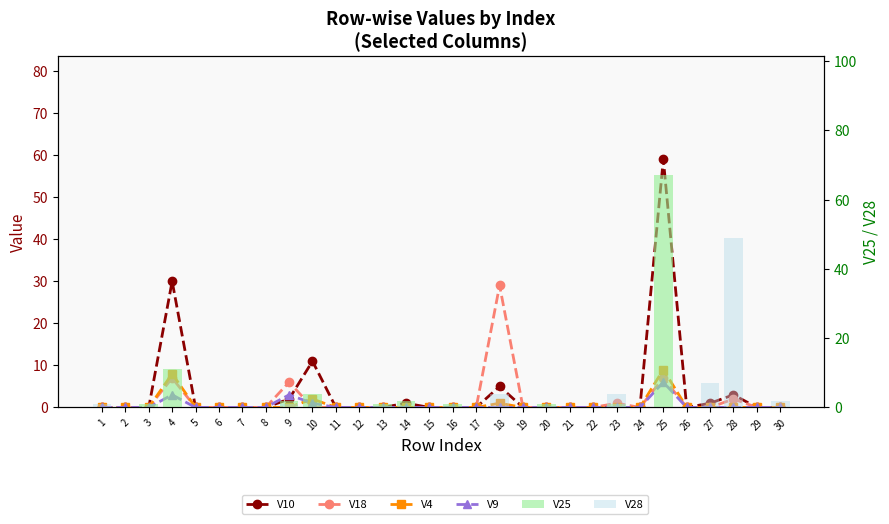

Which series has the widest spread of values?

V25